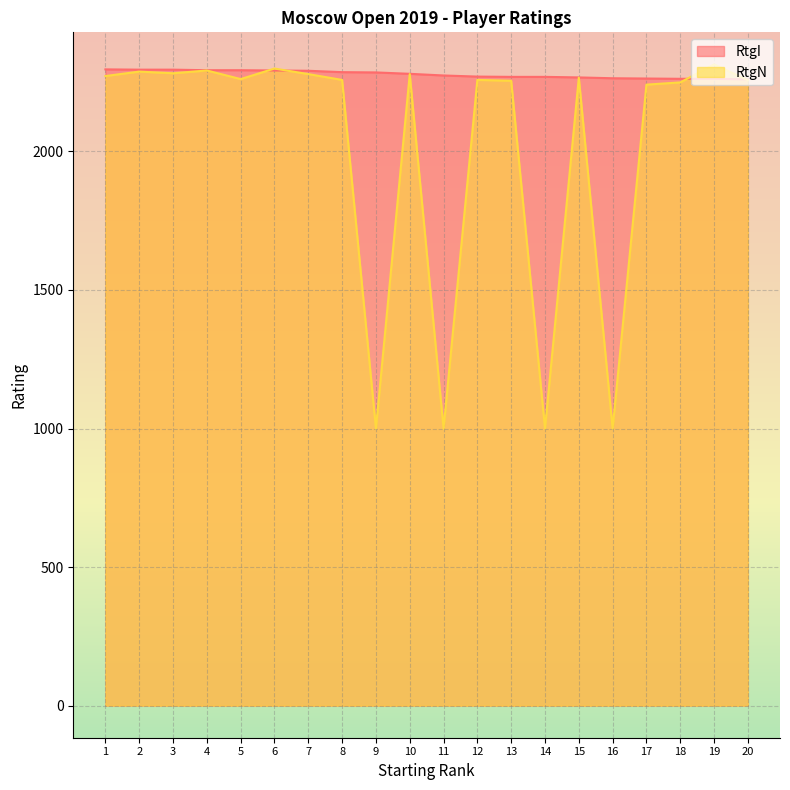

What is the greatest value displayed?

2314